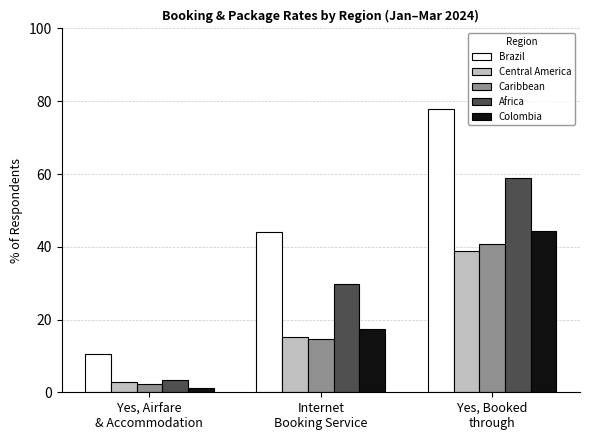

How many data points does each series have?

3